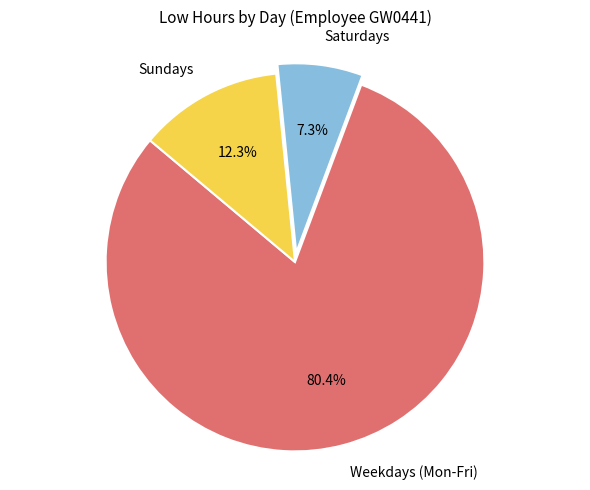

What portion of the pie excludes Weekdays (Mon-Fri)?

19.6%